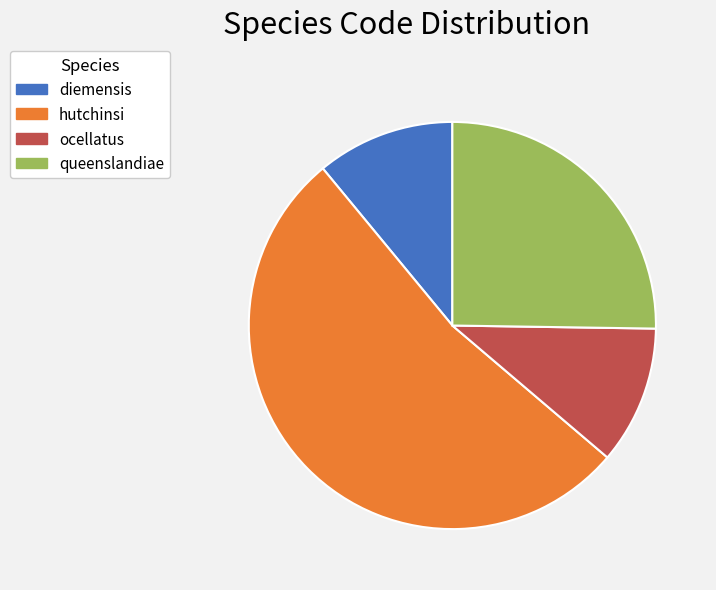

Count the number of slices in the pie.

4